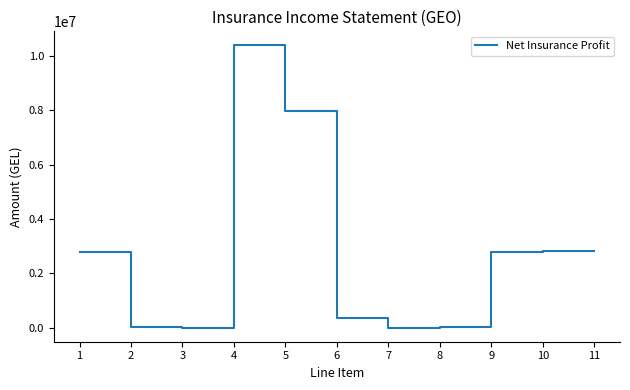

What is the greatest value displayed?

10385048.6